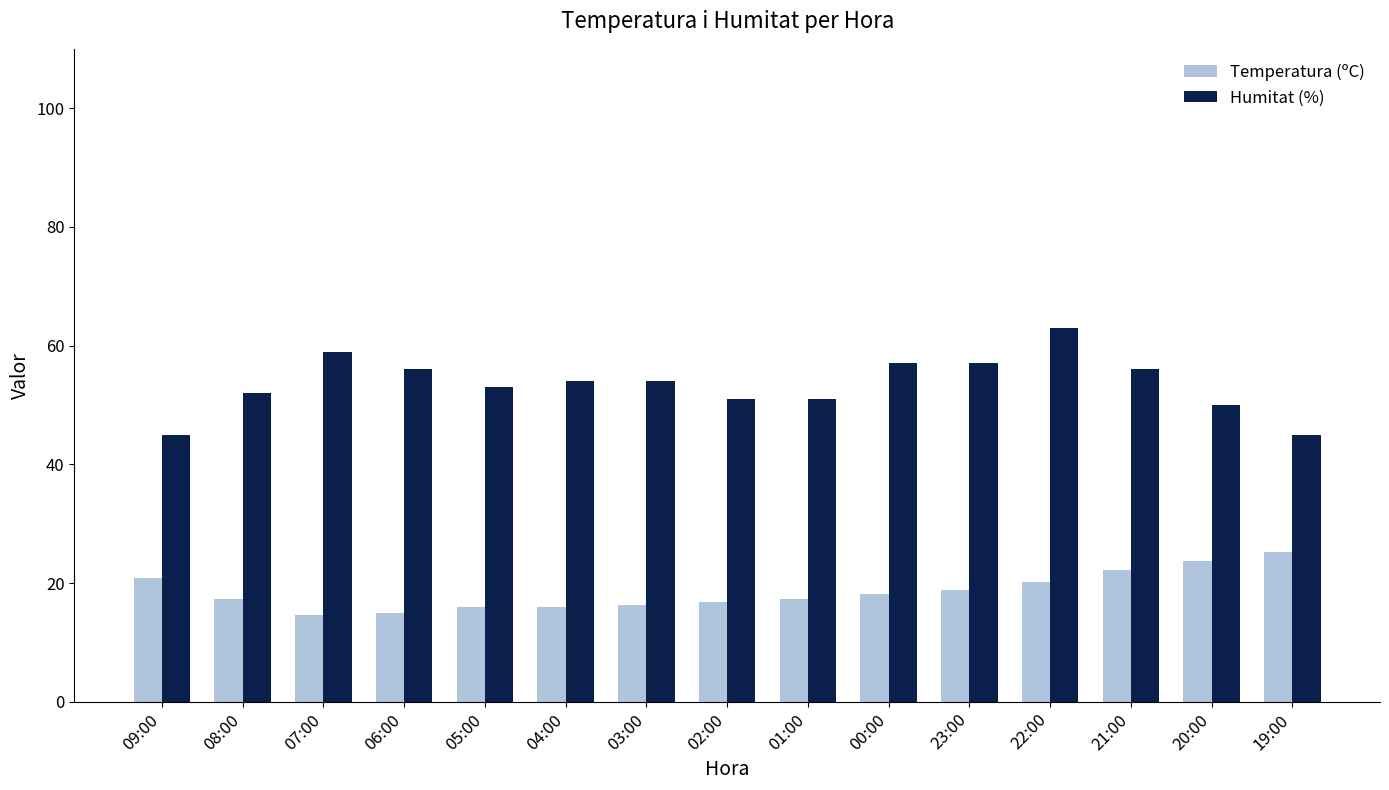

Are the bars grouped side by side (vs. stacked)?

Yes